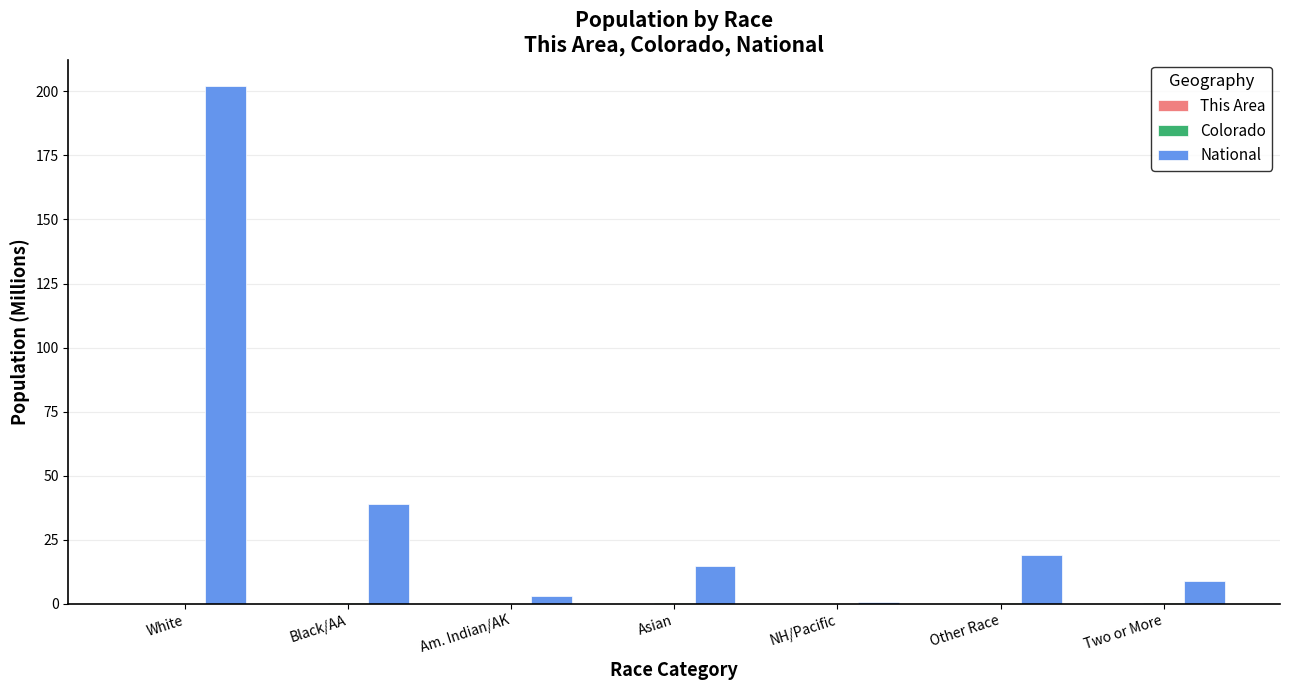

What is the highest value of the National series?

202.2